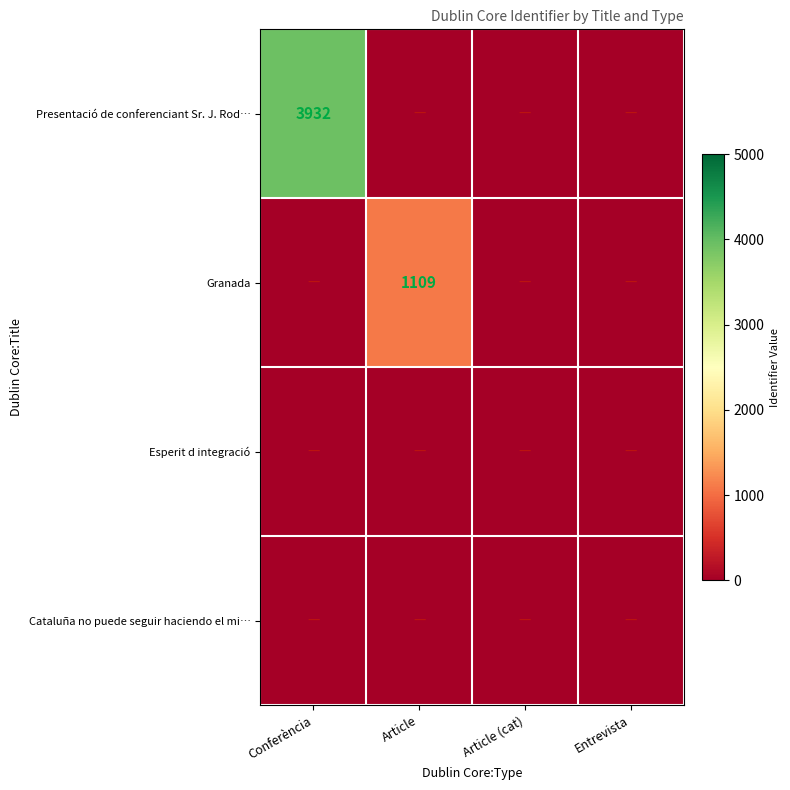

Is it true that Granada equals 0 at Article (cat)?

True